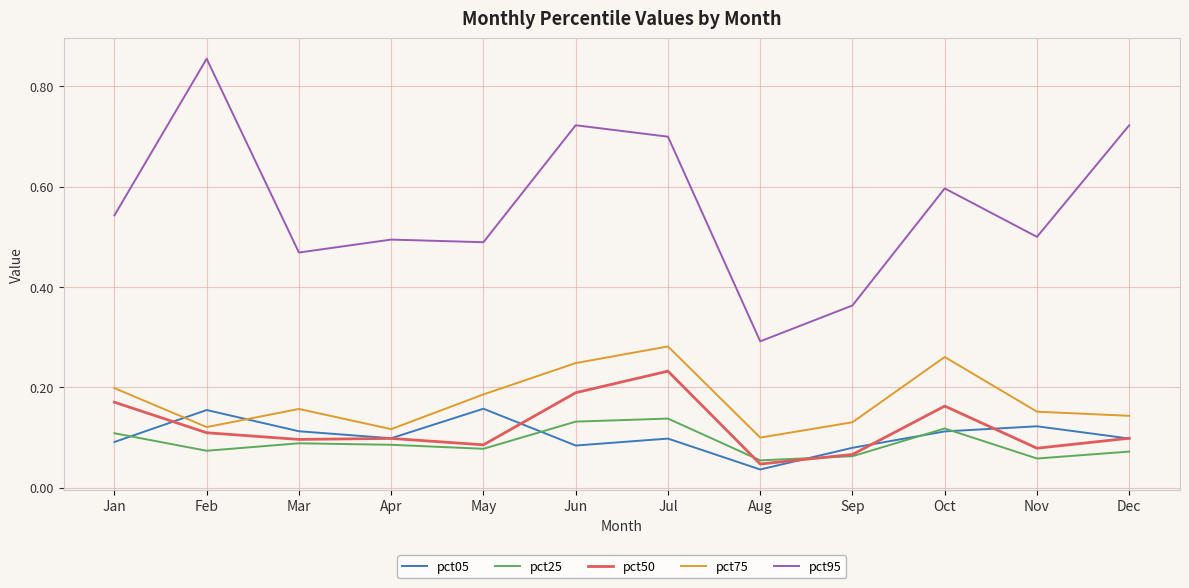

True or false: pct50 and pct95 cross at least once.

False